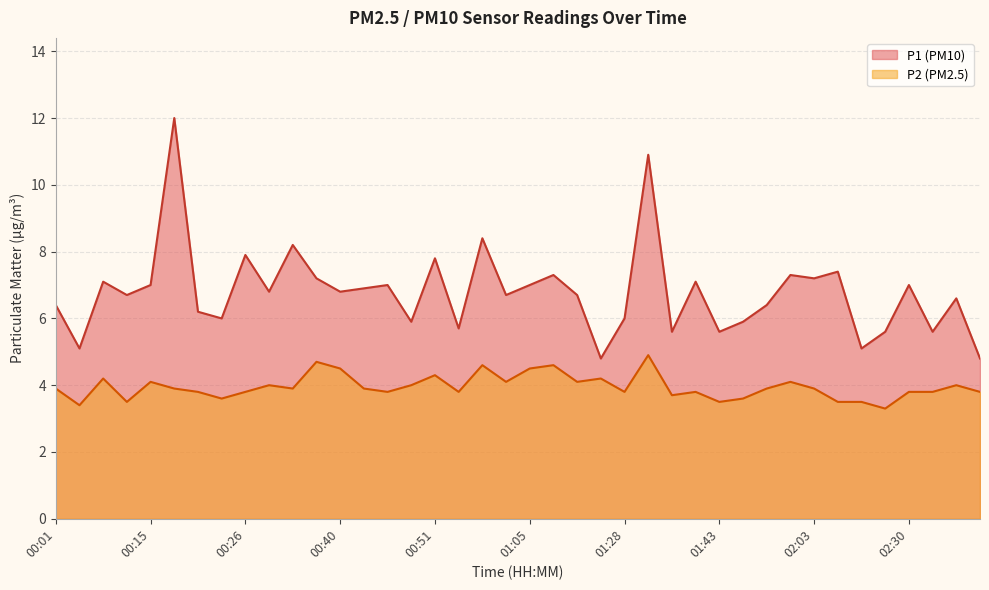

Where is the first local minimum for P1?

00:04